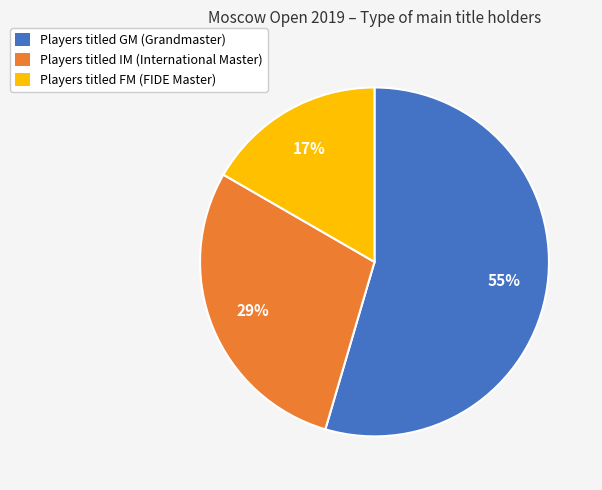

Rank the categories by value from highest to lowest.

Players titled GM (Grandmaster), Players titled IM (International Master), Players titled FM (FIDE Master)